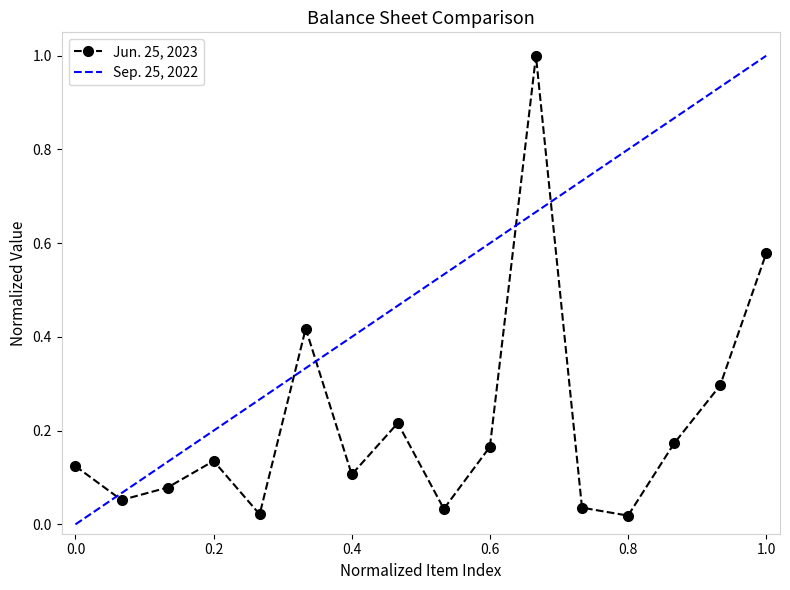

True or false: Jun. 25, 2023 has a value of 0.1 at 0.4.

True